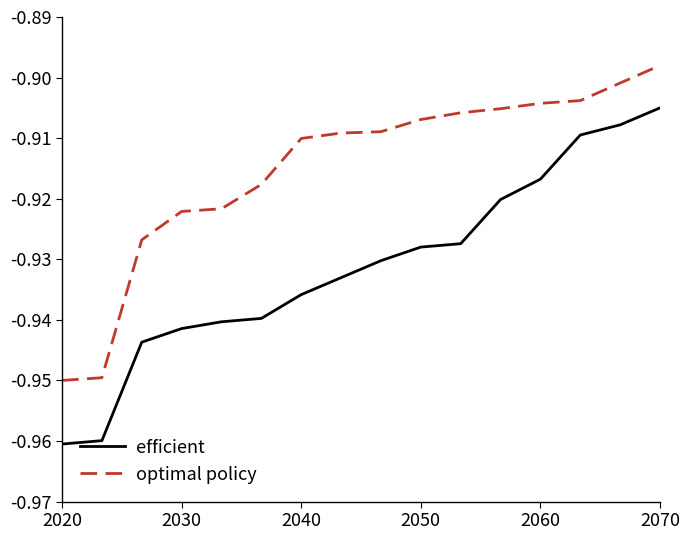

List the series in order of their overall mean, highest first.

optimal policy, efficient